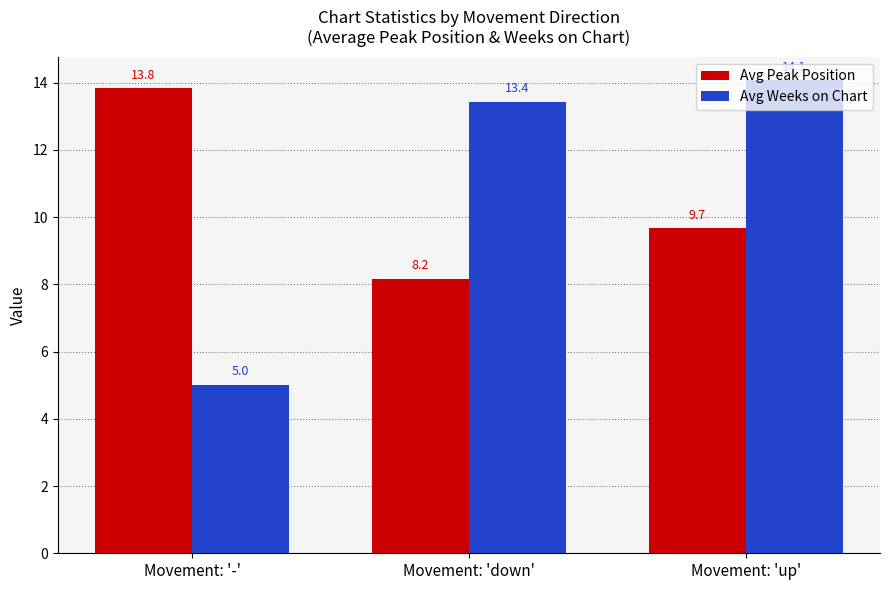

What position from the right is Movement: 'up'?

1